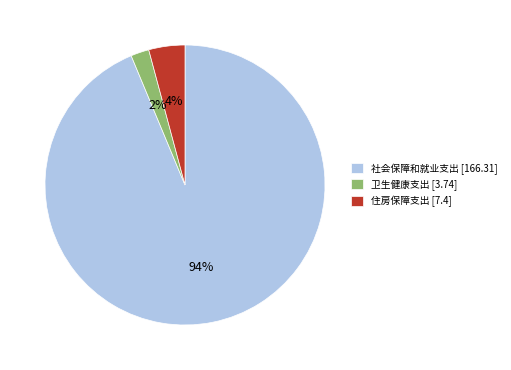

How many slices are in this pie chart?

3